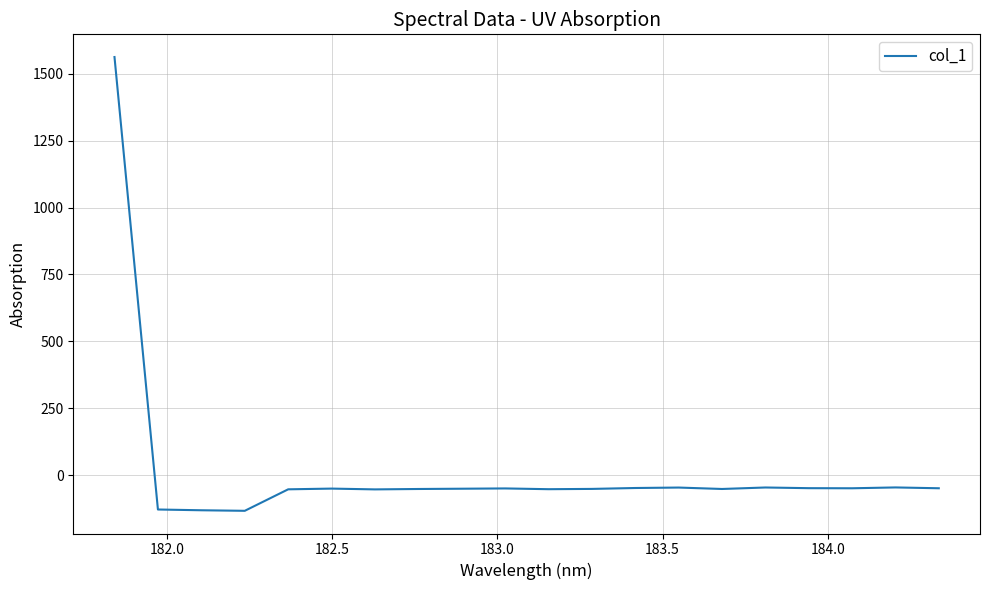

What is the difference between the maximum and minimum values?

1696.3